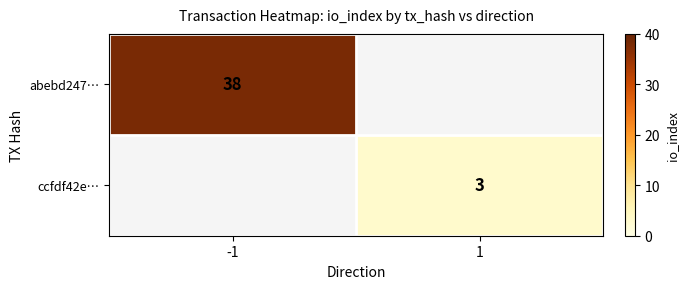

Is it true that ccfdf42e… equals 2 at 1?

False